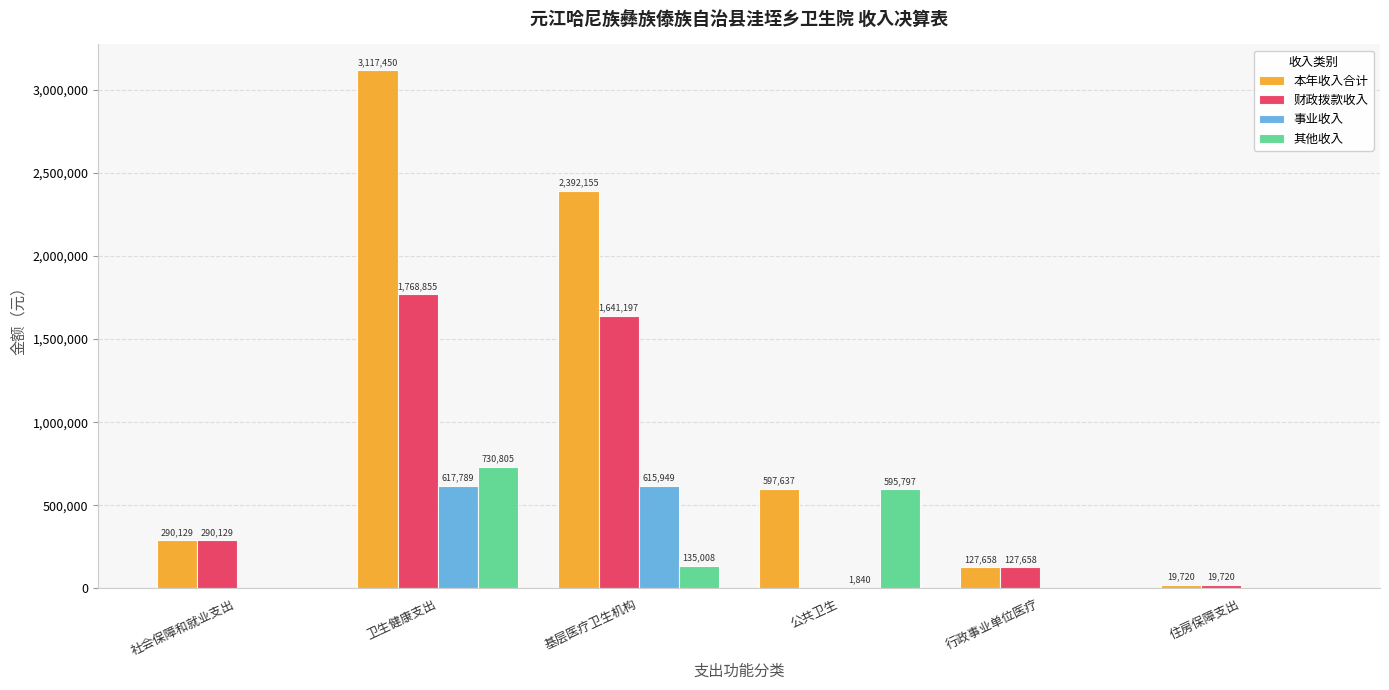

Is the value of 财政拨款收入 at 卫生健康支出 greater than the value of 本年收入合计 at 住房保障支出?

Yes